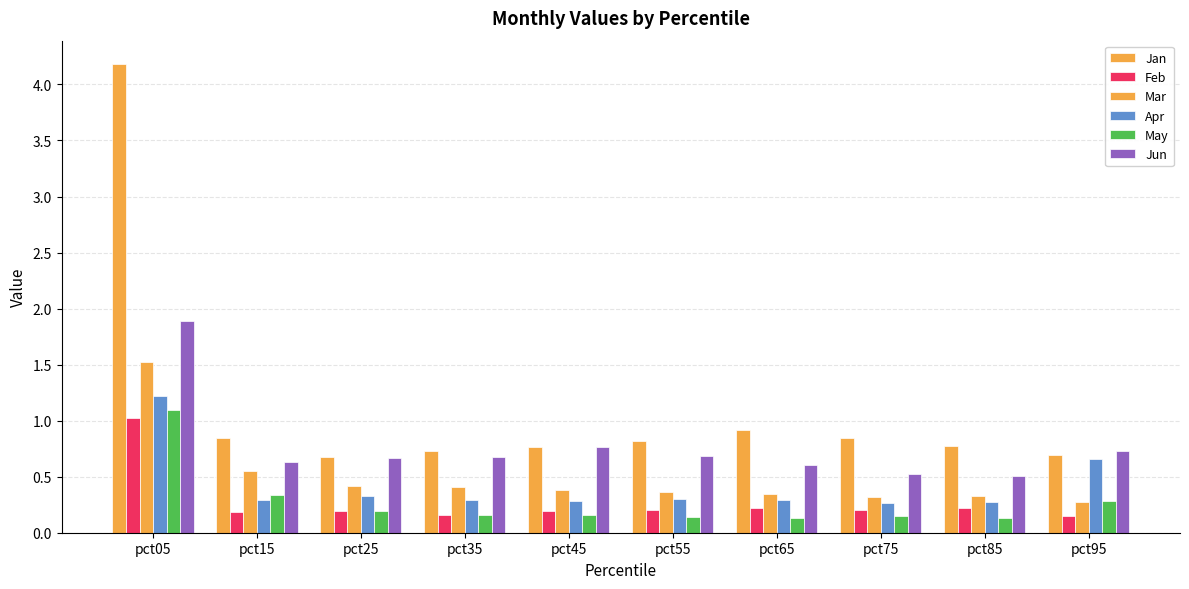

How many groups of bars are there?

10